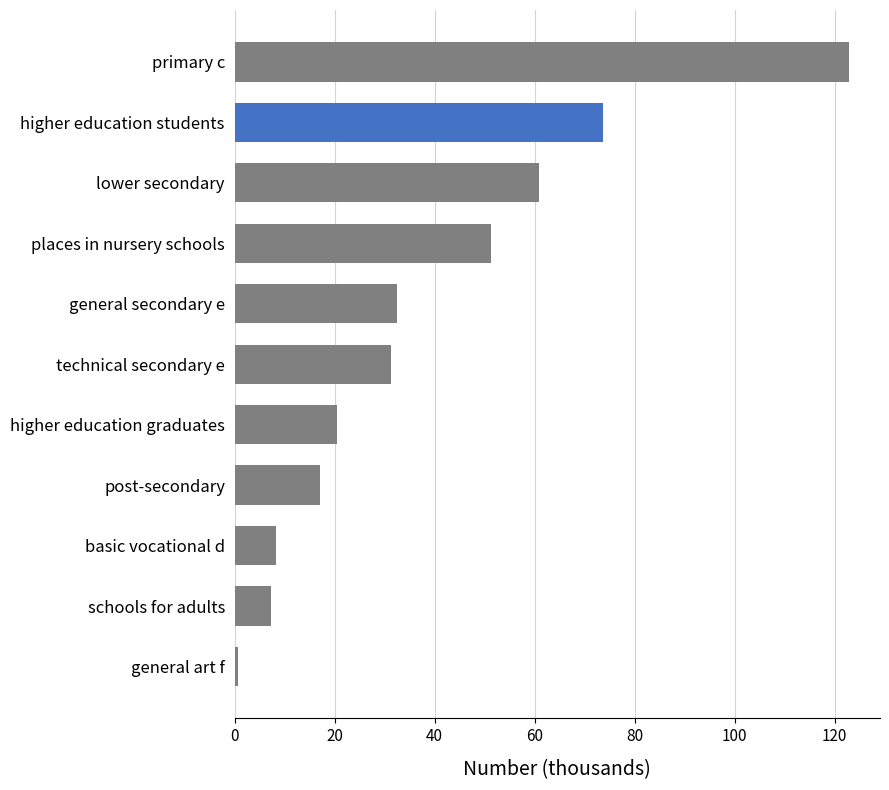

What is the sum of all values?

425.9